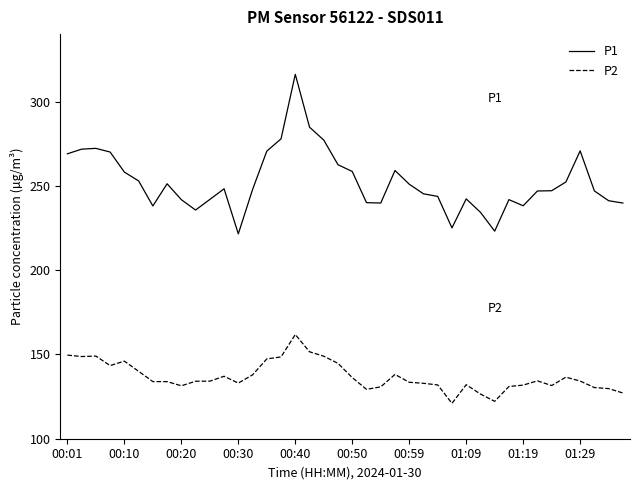

What is the difference between the second highest and second lowest values in the P2 series?

29.4